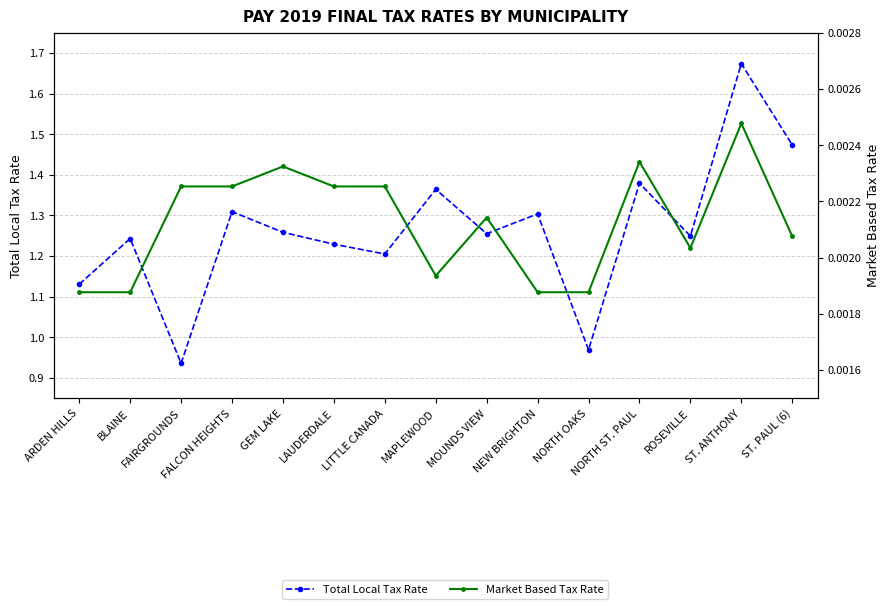

What is the average value of the Total Local Tax Rate series?

1.3